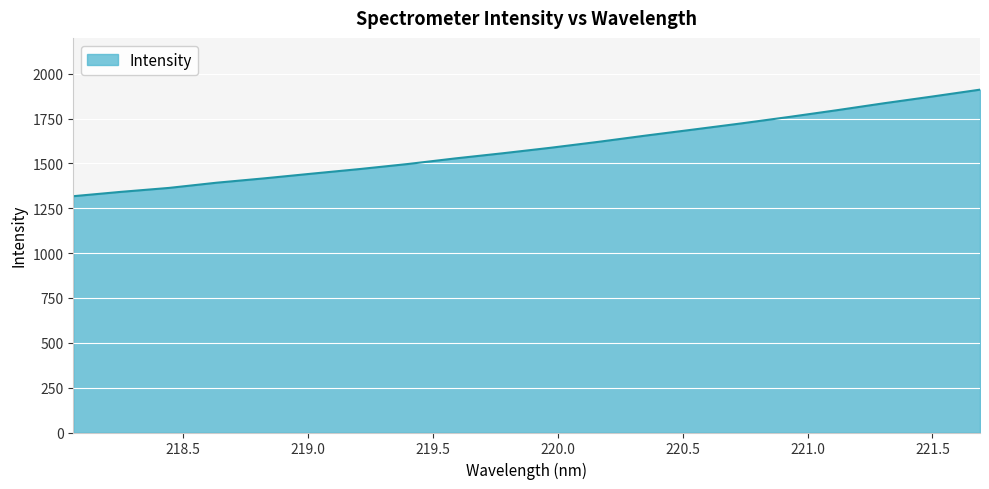

What is the average value?

1588.9